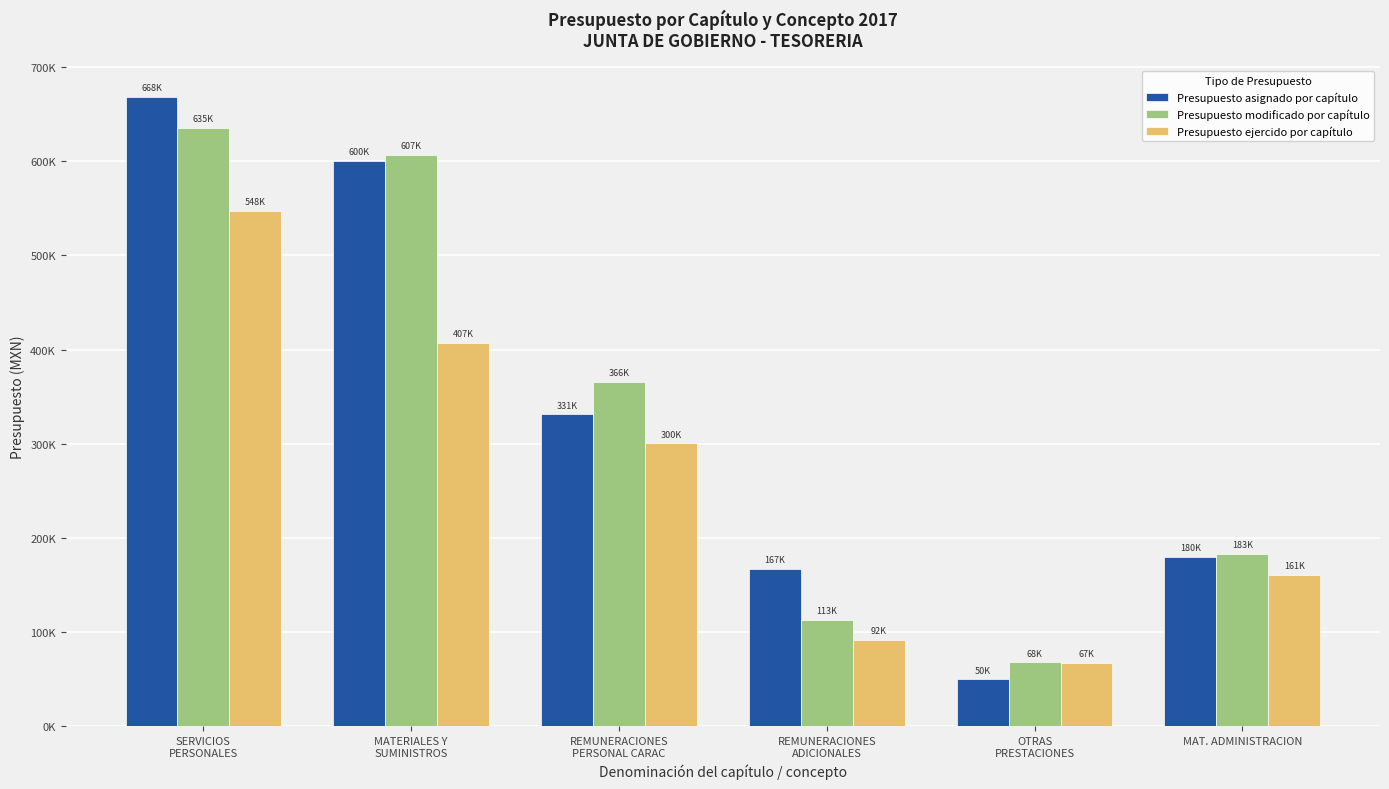

Are the bars horizontal?

No